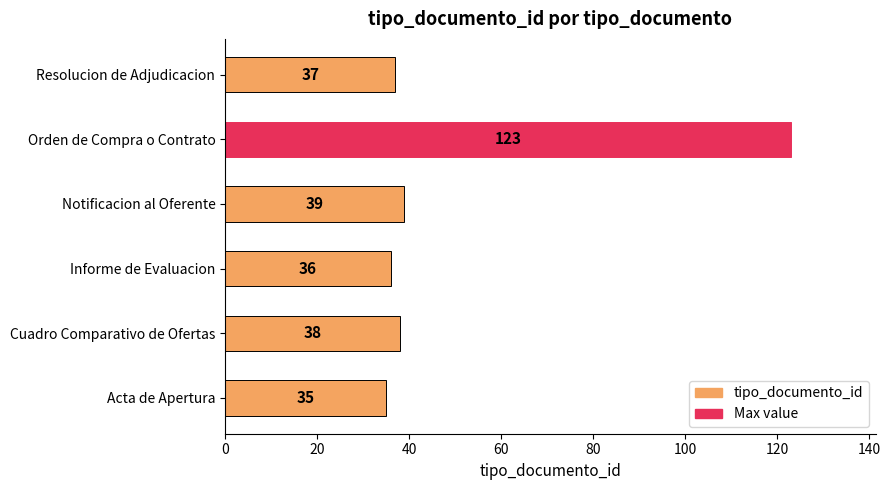

At which category does the chart reach its peak across all series?

Orden de Compra o Contrato